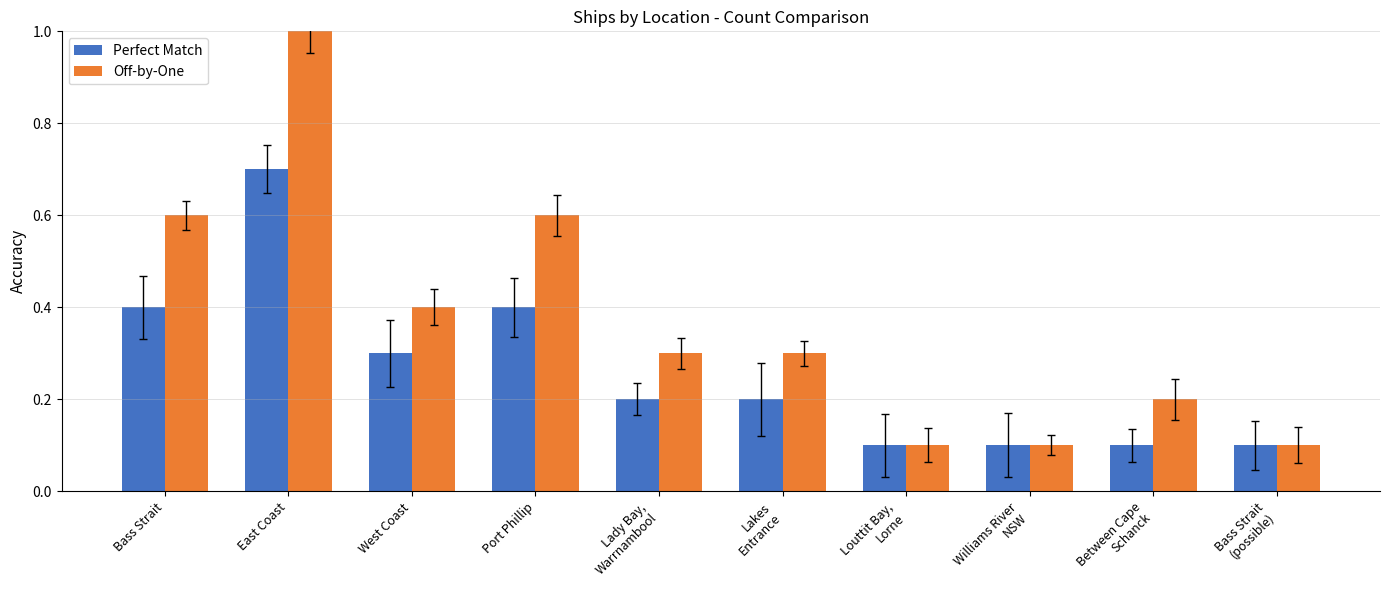

What position from the left is East Coast?

2